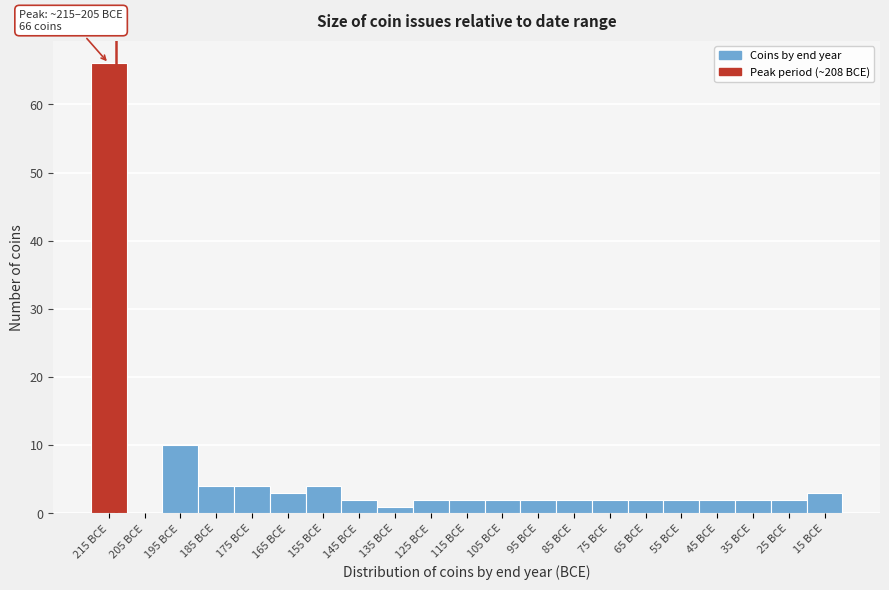

Reading right to left, what are all the values shown in this chart?

15 BCE=3	25 BCE=2	35 BCE=2	45 BCE=2	55 BCE=2	65 BCE=2	75 BCE=2	85 BCE=2	95 BCE=2	105 BCE=2	115 BCE=2	125 BCE=2	135 BCE=1	145 BCE=2	155 BCE=4	165 BCE=3	175 BCE=4	185 BCE=4	195 BCE=10	205 BCE=0	215 BCE=66